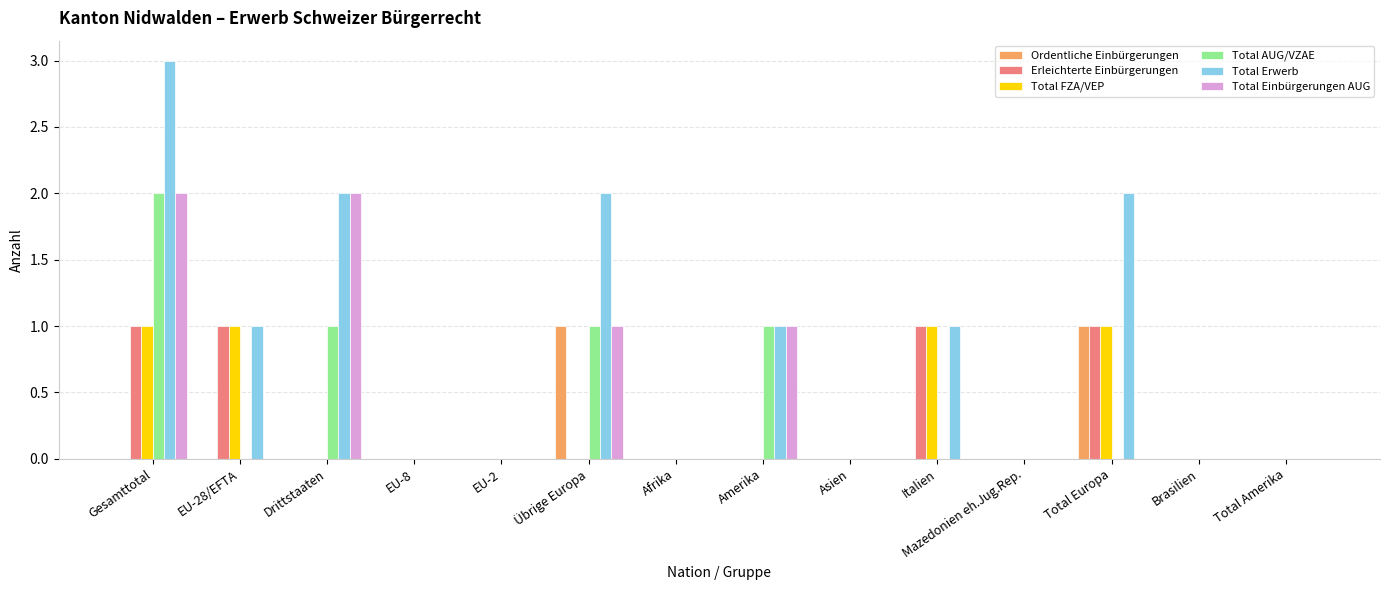

Reading left to right, what are all the values shown in this chart?

Ordentliche Einbürgerungen: 0	0	0	0	0	1	0	0	0	0	0	1	0	0
Erleichterte Einbürgerungen: 1	1	0	0	0	0	0	0	0	1	0	1	0	0
Total FZA/VEP: 1	1	0	0	0	0	0	0	0	1	0	1	0	0
Total AUG/VZAE: 2	0	1	0	0	1	0	1	0	0	0	0	0	0
Total Erwerb: 3	1	2	0	0	2	0	1	0	1	0	2	0	0
Total Einbürgerungen AUG: 2	0	2	0	0	1	0	1	0	0	0	0	0	0